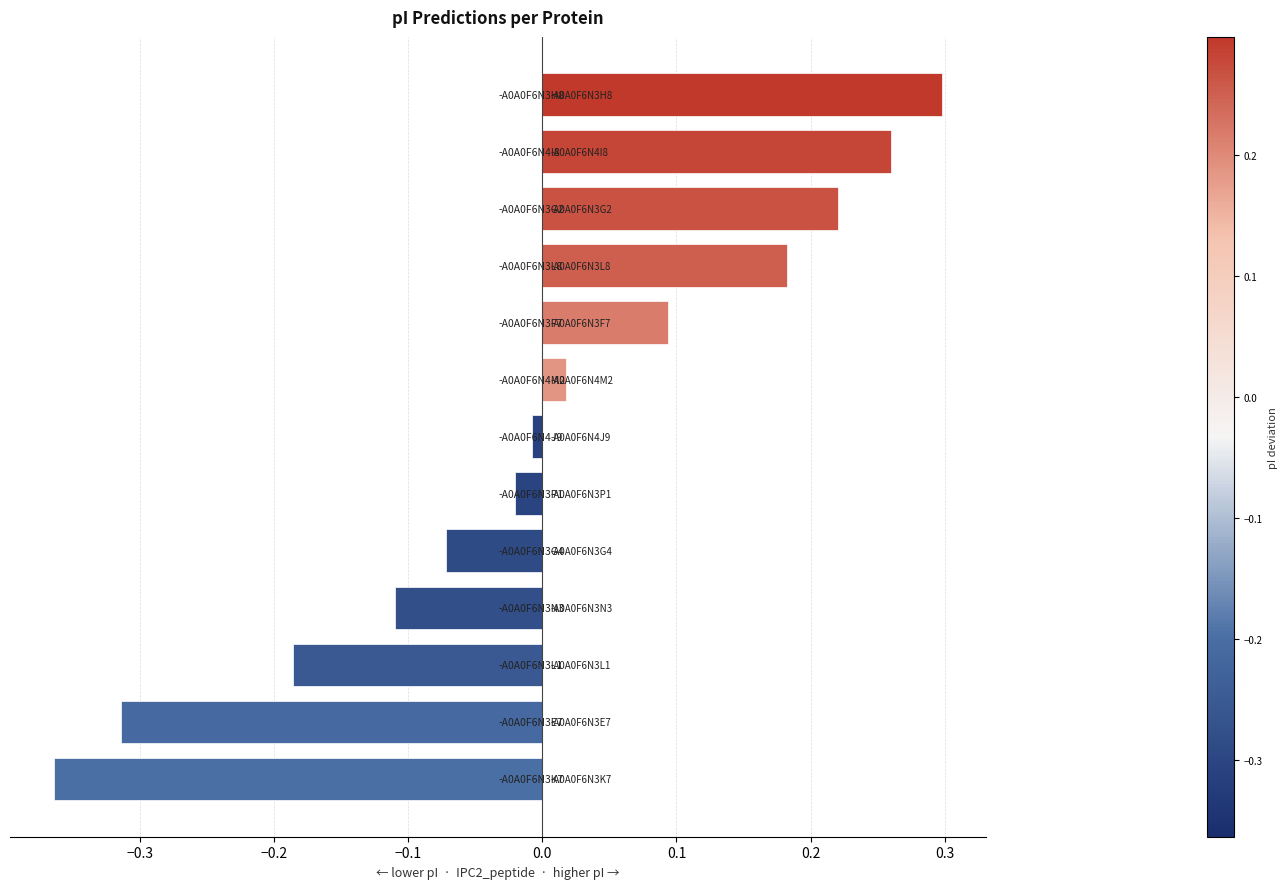

What is the difference between the second highest and minimum values?

0.6